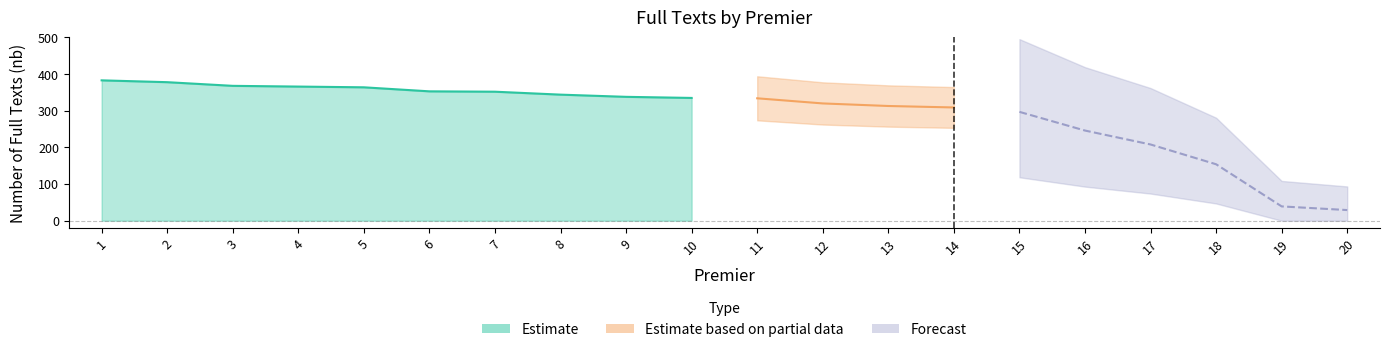

True or false: the data has more than 0 interior local peaks.

False